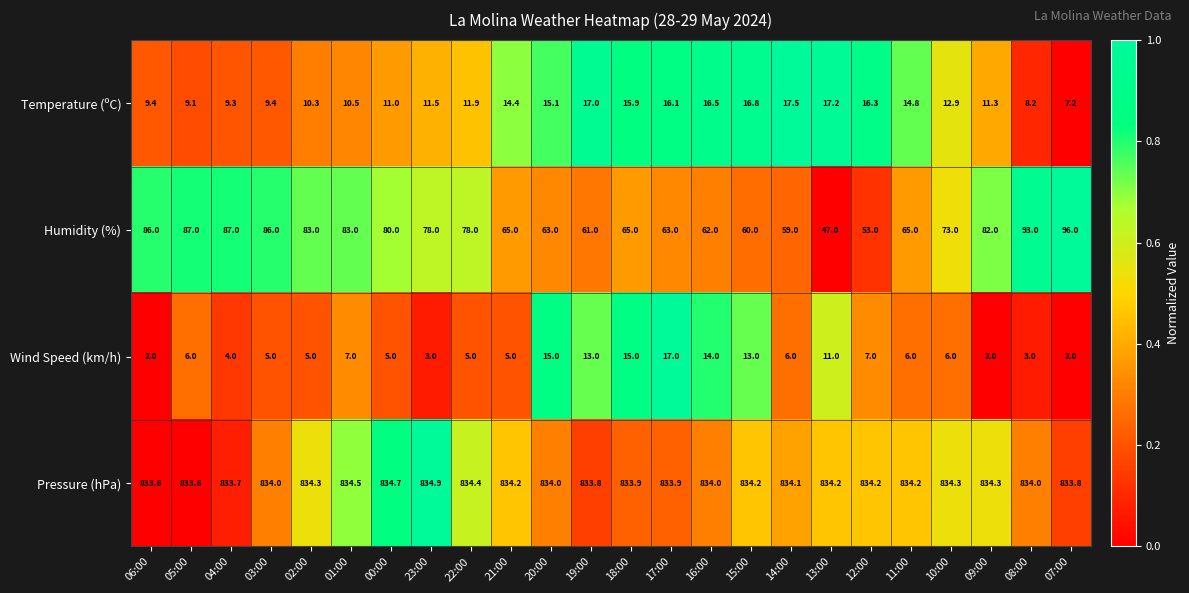

Which series has the largest range (max minus min)?

Humidity (%)